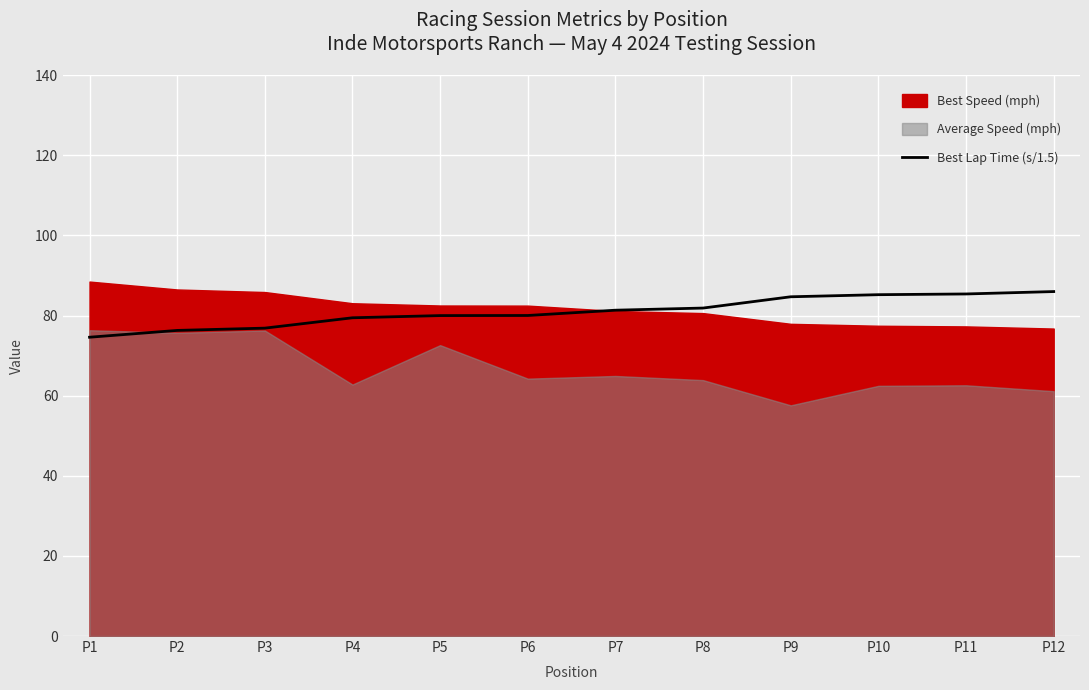

The value of Best Lap Time (s/1.5) at P8 is 81.9. True or false?

True